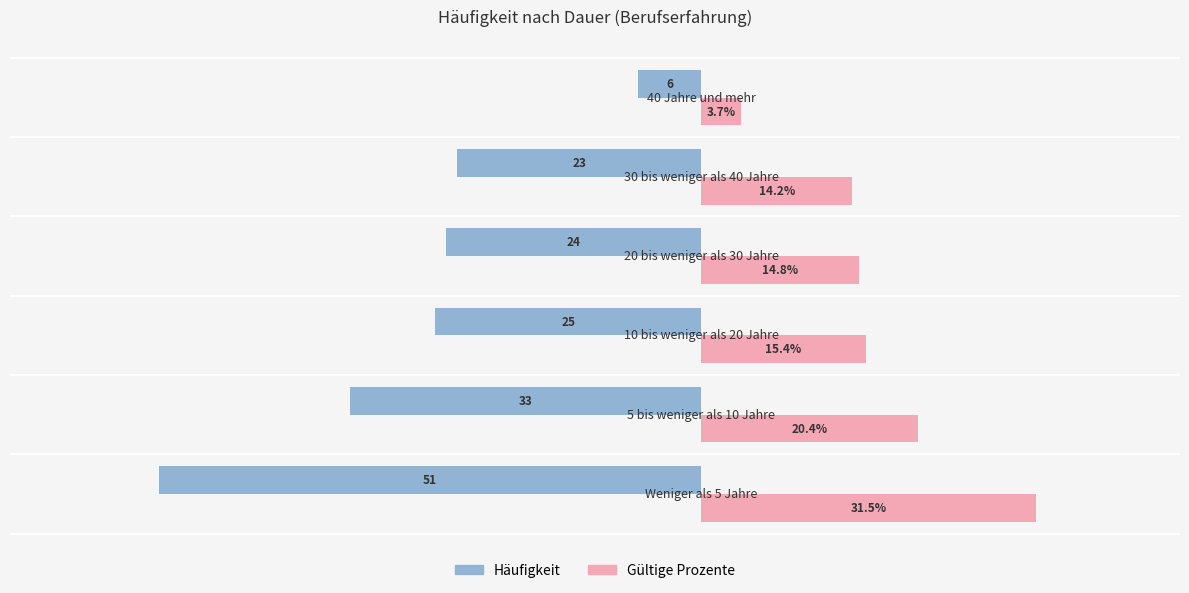

Rank the series by their average value, from lowest to highest.

Häufigkeit, Gültige Prozente